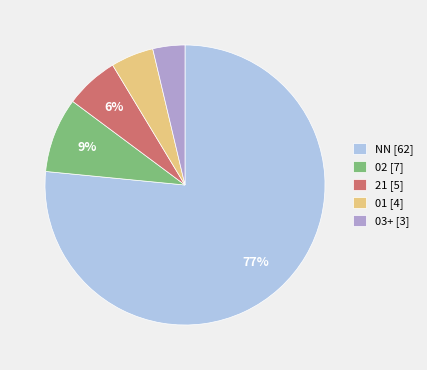

Which category has the biggest portion of the pie?

NN [62]